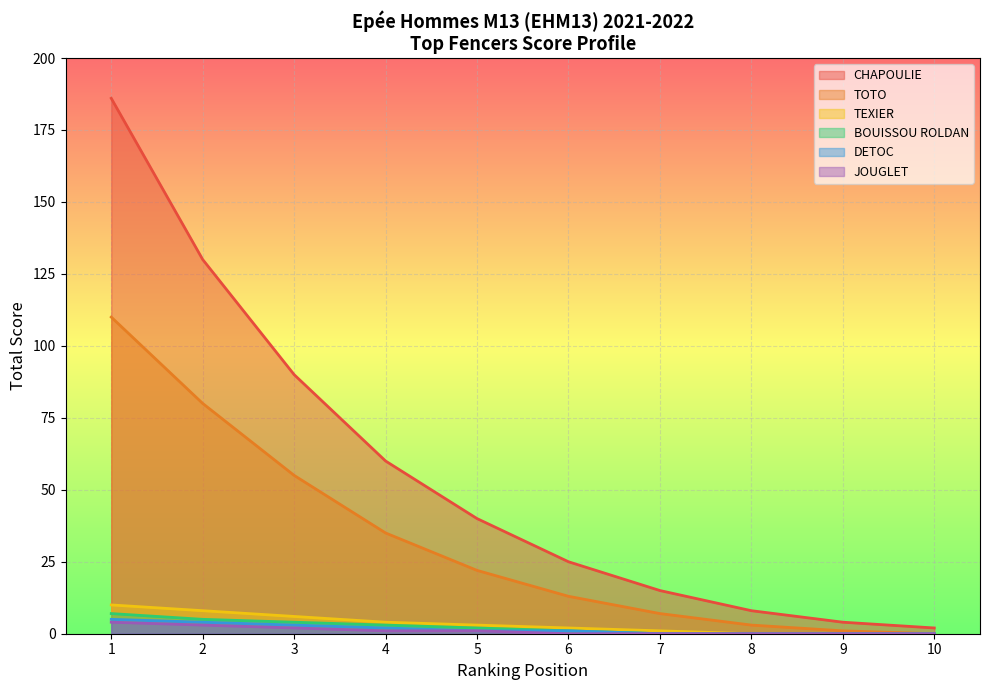

Is it true that DETOC equals 42 at 3?

False